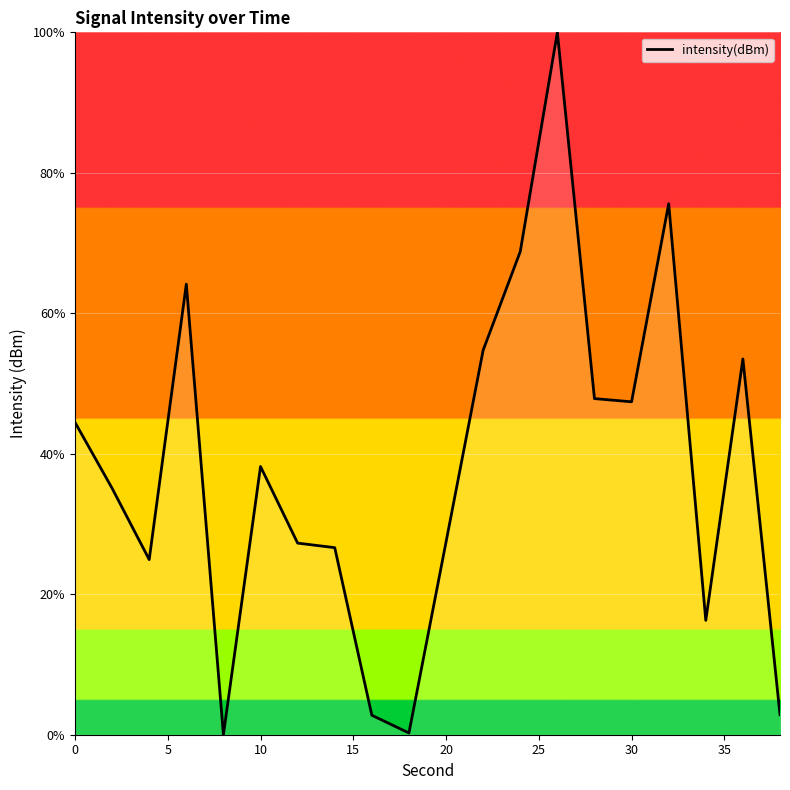

What is the greatest value displayed?

100.0